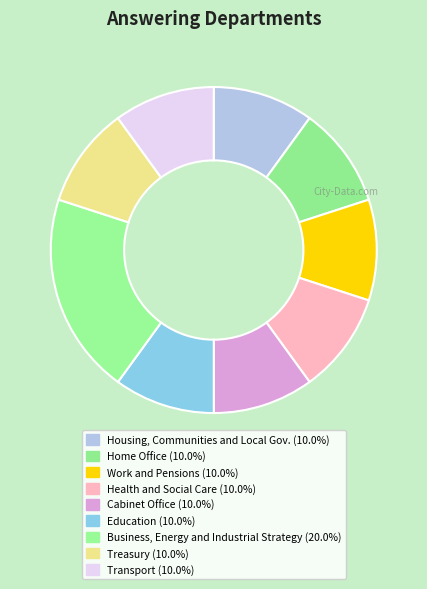

To the nearest percent, what is the difference between the largest and smallest slice percentages?

10%